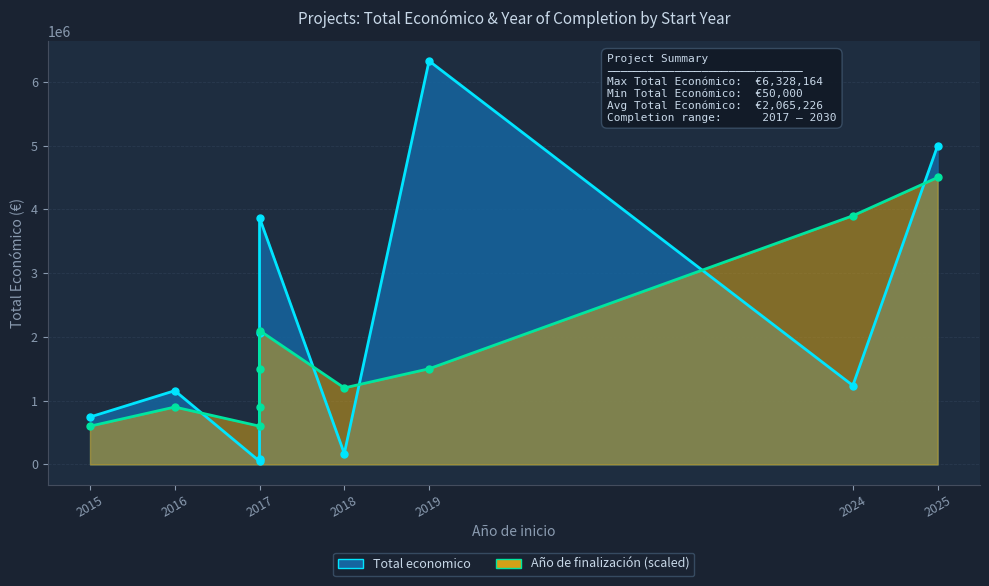

Which series has the largest total across all categories?

Total economico line